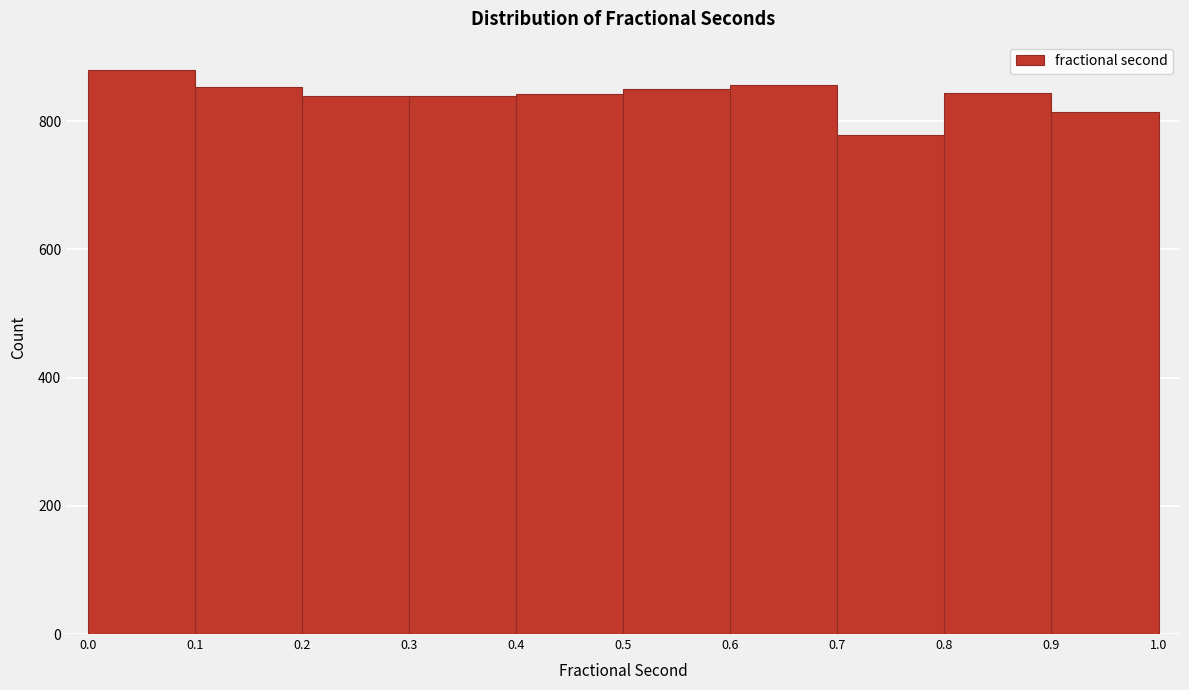

What is the height of the bar covering 0.4 to 0.5 on the x-axis? The values are not printed on the chart, so give them approximately, as read against the axis.

840